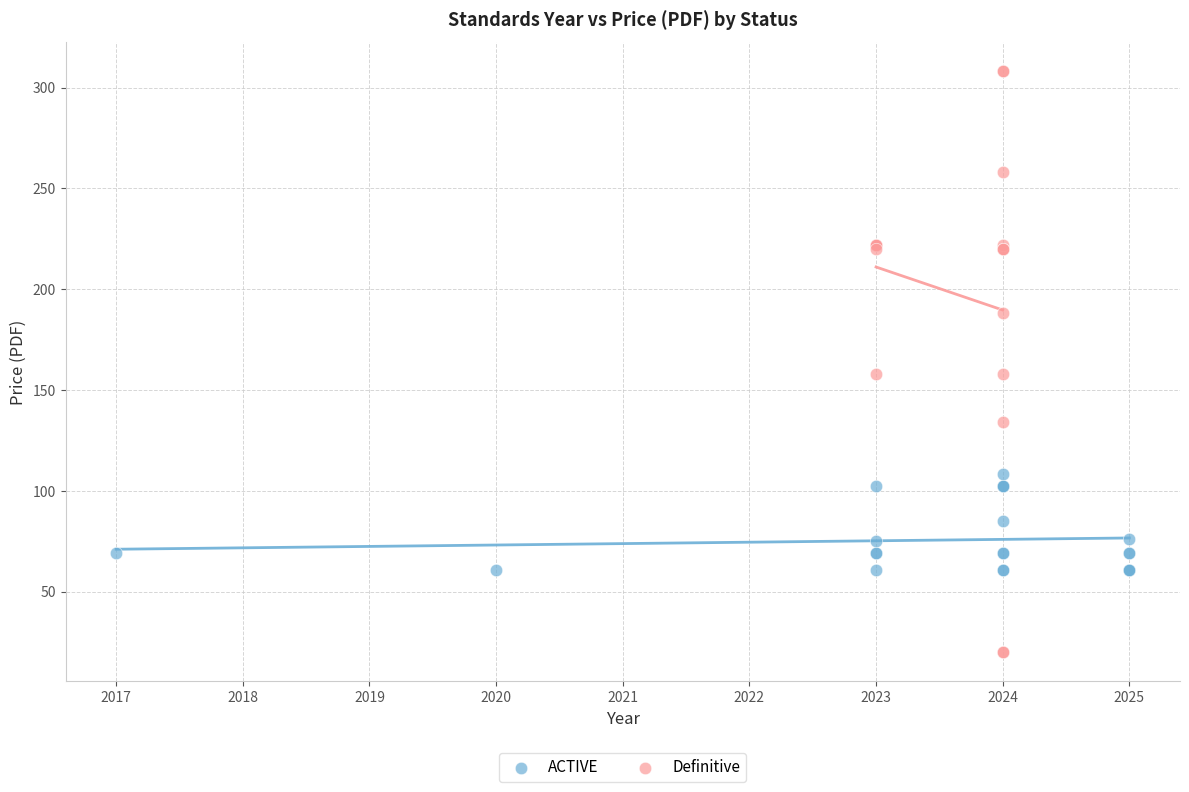

Which series contains the highest Y value?

Definitive